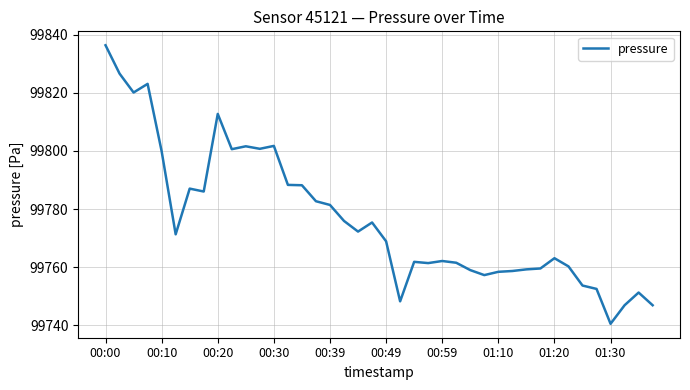

What is the difference between the maximum and minimum values?

95.8